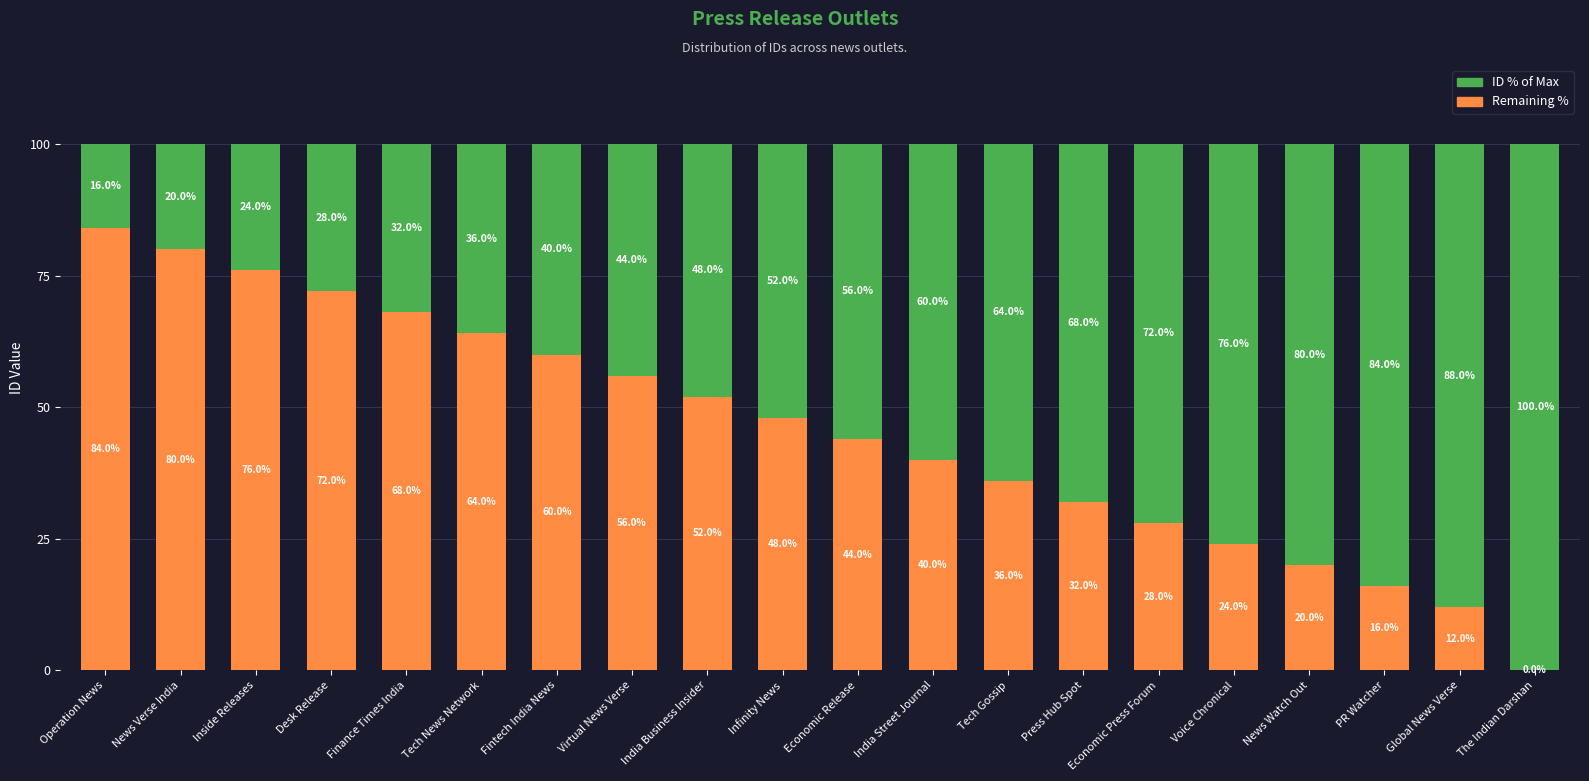

Is it true that Remaining % equals 56 at Virtual News Verse?

True